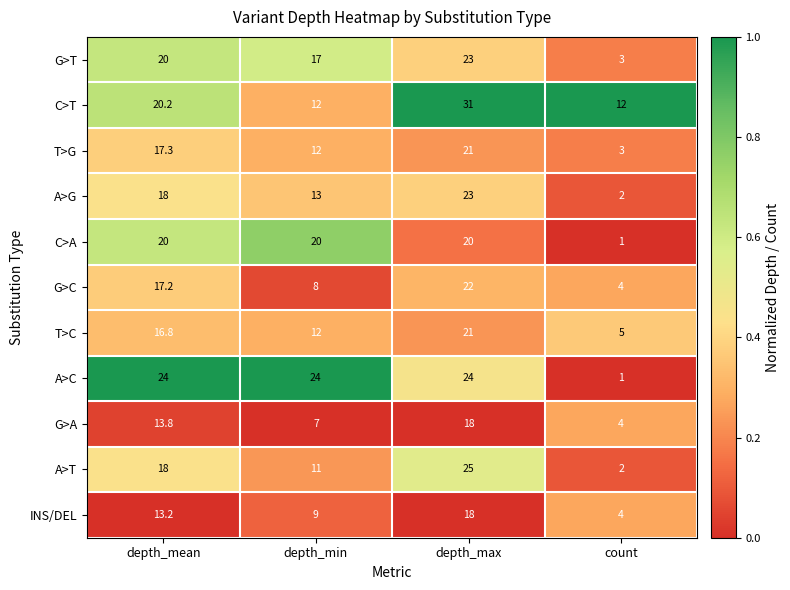

Which series has the largest total across all categories?

C>T